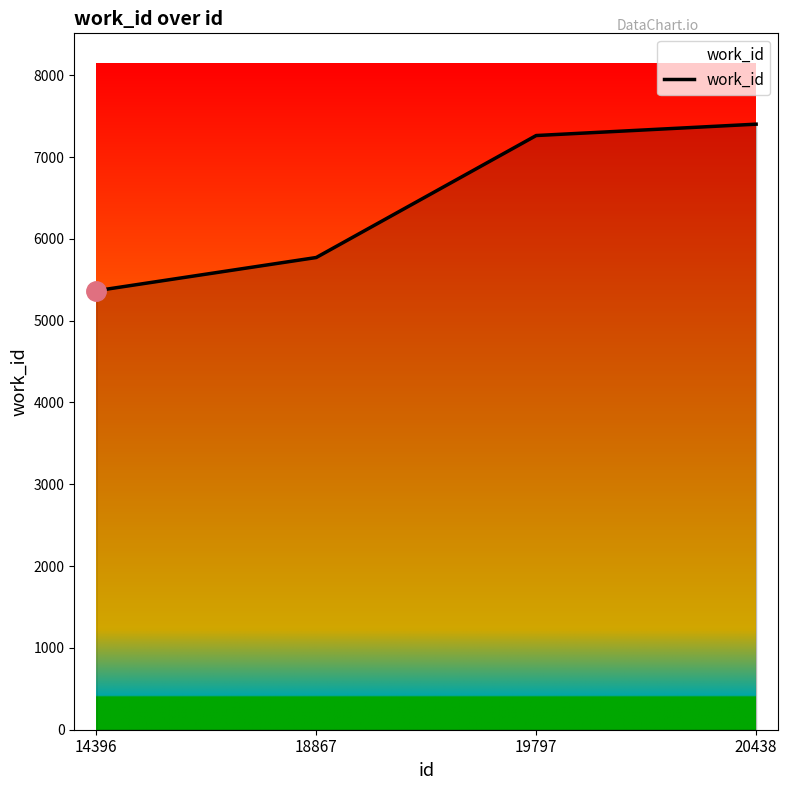

True or false: there are more than 2 points higher than both neighbors.

False